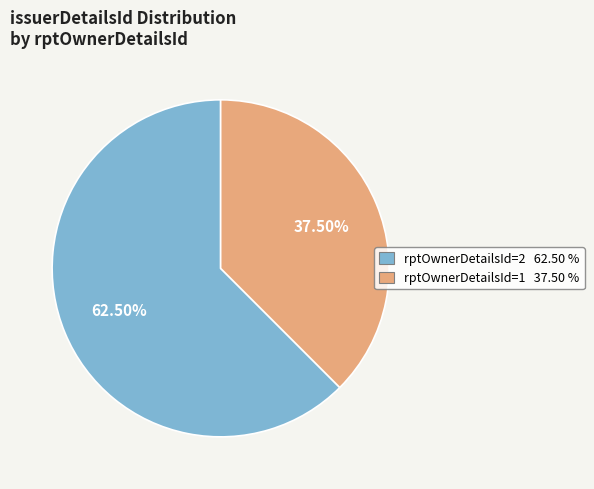

Is there any slice that represents more than half of the pie?

Yes